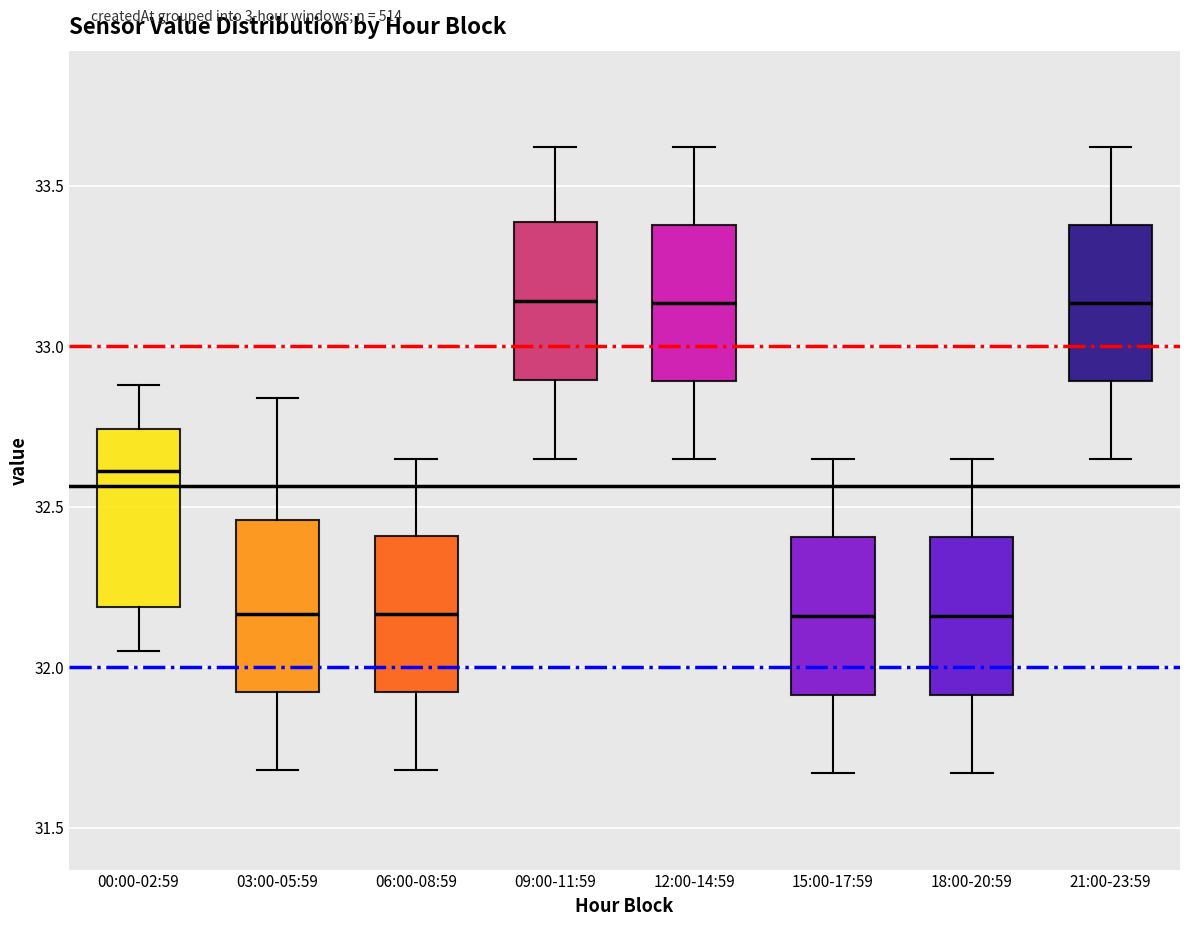

Reading left to right, read every box against the y-axis: the position of its median line, the range the box covers, and the ends of its whiskers. The values are not printed on the chart, so give them approximately, as read against the axis.

00:00-02:59: median 32.60, box 32.20 to 32.75, whiskers 32.05 to 32.90
03:00-05:59: median 32.15, box 31.90 to 32.45, whiskers 31.70 to 32.85
06:00-08:59: median 32.15, box 31.90 to 32.40, whiskers 31.70 to 32.65
09:00-11:59: median 33.15, box 32.90 to 33.40, whiskers 32.65 to 33.60
12:00-14:59: median 33.15, box 32.90 to 33.40, whiskers 32.65 to 33.60
15:00-17:59: median 32.15, box 31.90 to 32.40, whiskers 31.65 to 32.65
18:00-20:59: median 32.15, box 31.90 to 32.40, whiskers 31.65 to 32.65
21:00-23:59: median 33.15, box 32.90 to 33.40, whiskers 32.65 to 33.60